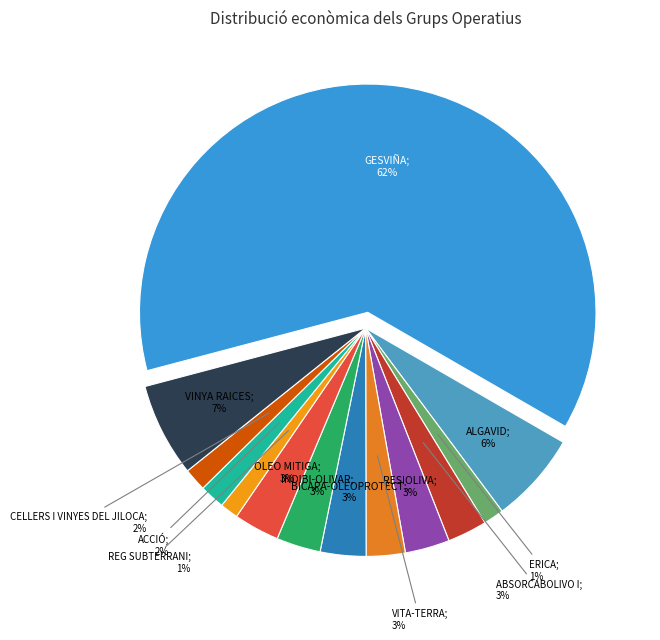

How many slices are in this pie chart?

13